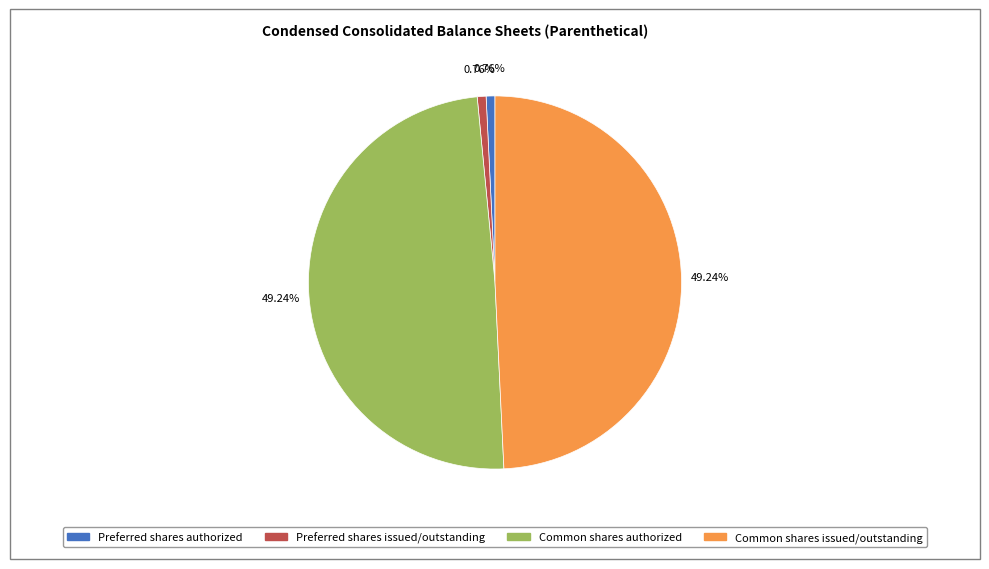

Does any single category account for the majority?

No